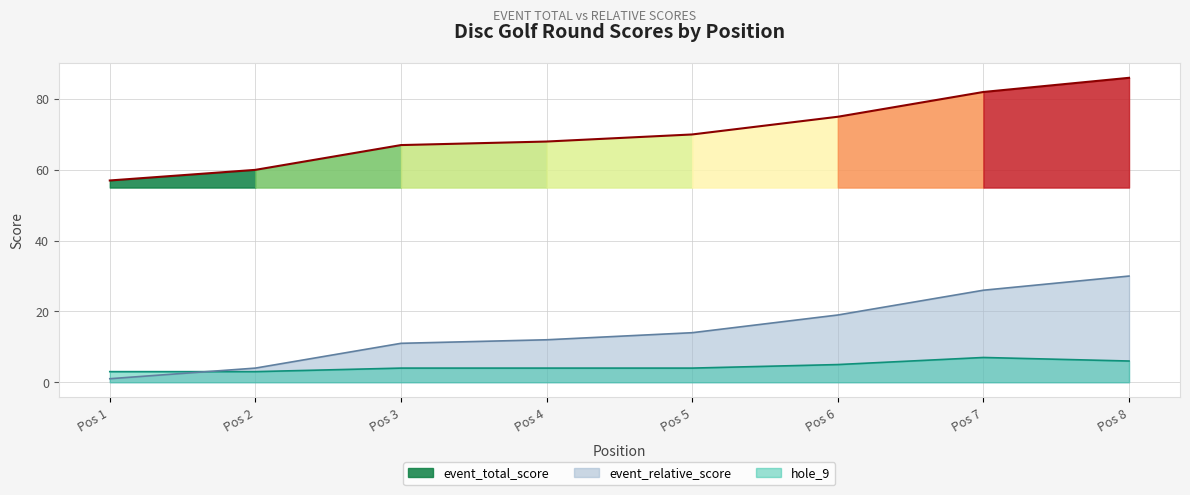

At which label does event_relative_score reach its minimum?

Pos 1